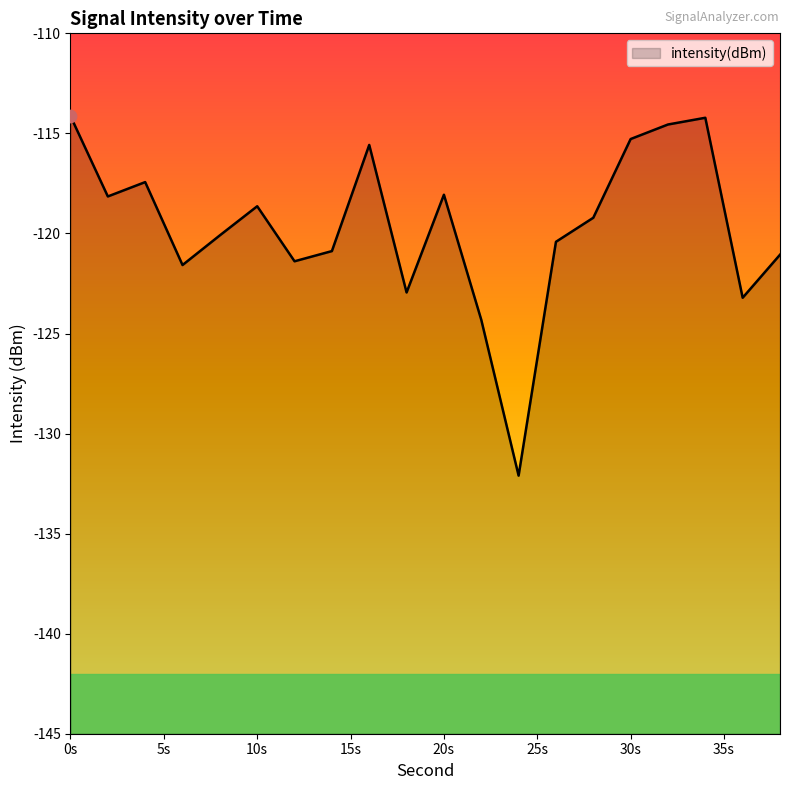

What is the change in value from 14 to 16?

+5.3